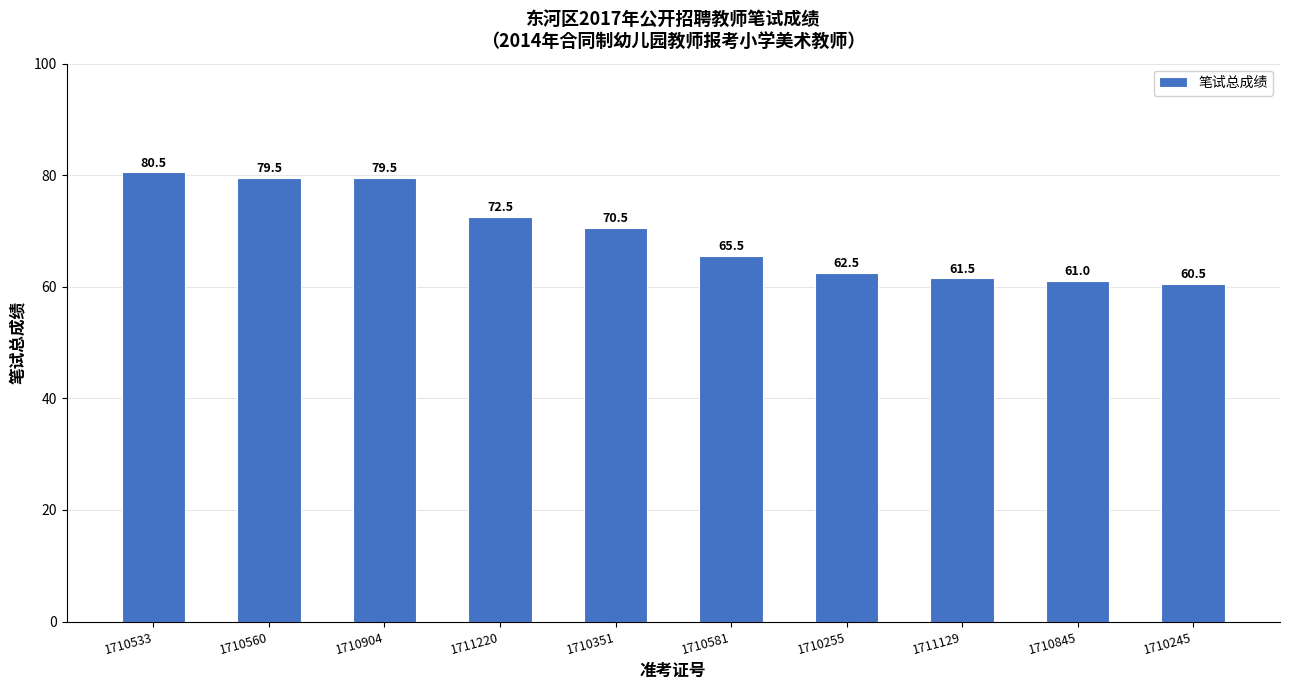

Between 1710255 and 1710581, which is larger?

1710581